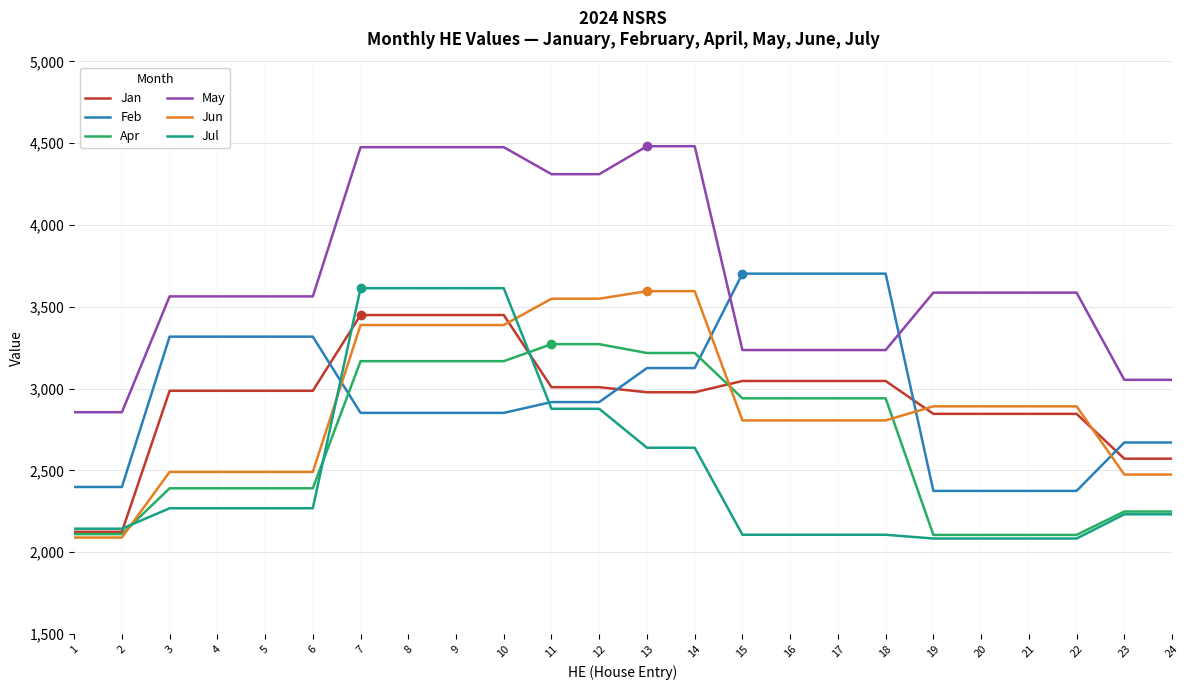

True or false: Feb has a value of 1151 at 13.

False